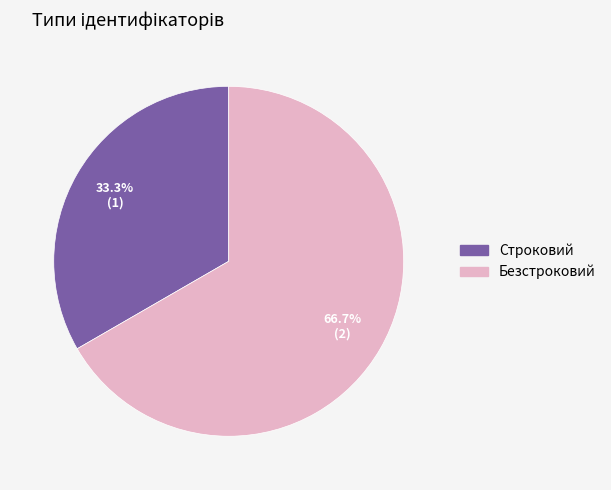

Which slice is the smallest?

Строковий